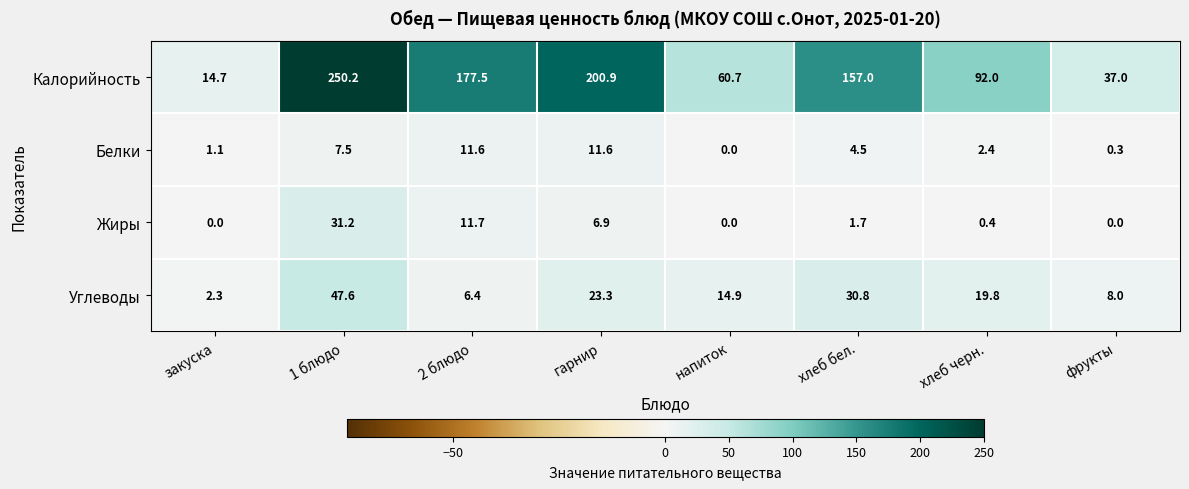

What is the total value across all series at 2 блюдо?

207.2